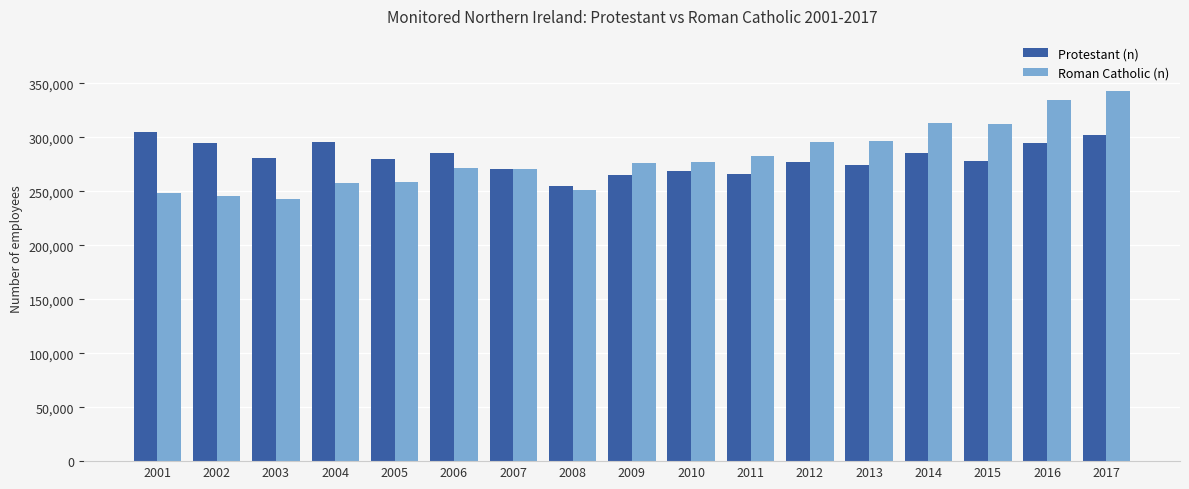

At which label does Protestant (n) reach its peak?

2001